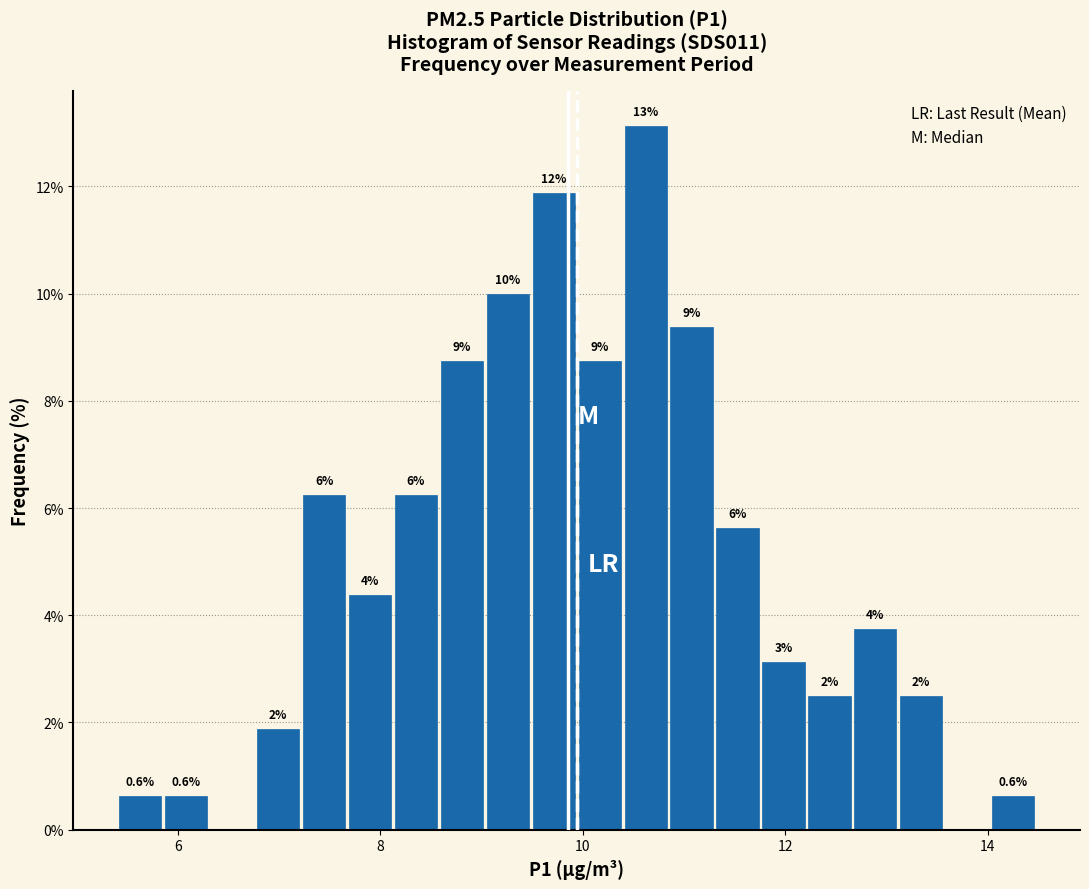

Read against the x-axis, roughly where is the centre of the tallest bar?

10.6